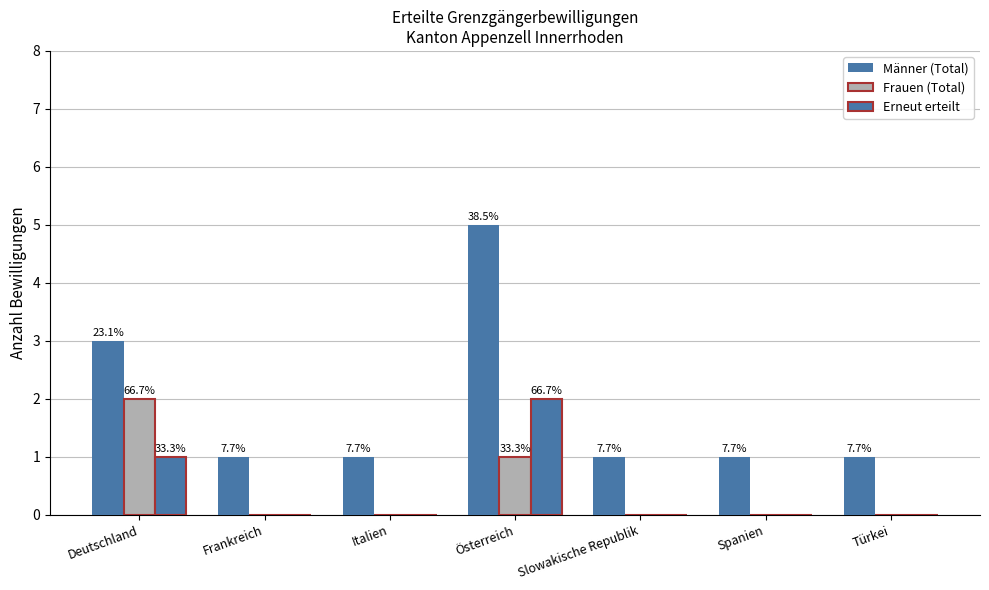

Are the bars horizontal?

No